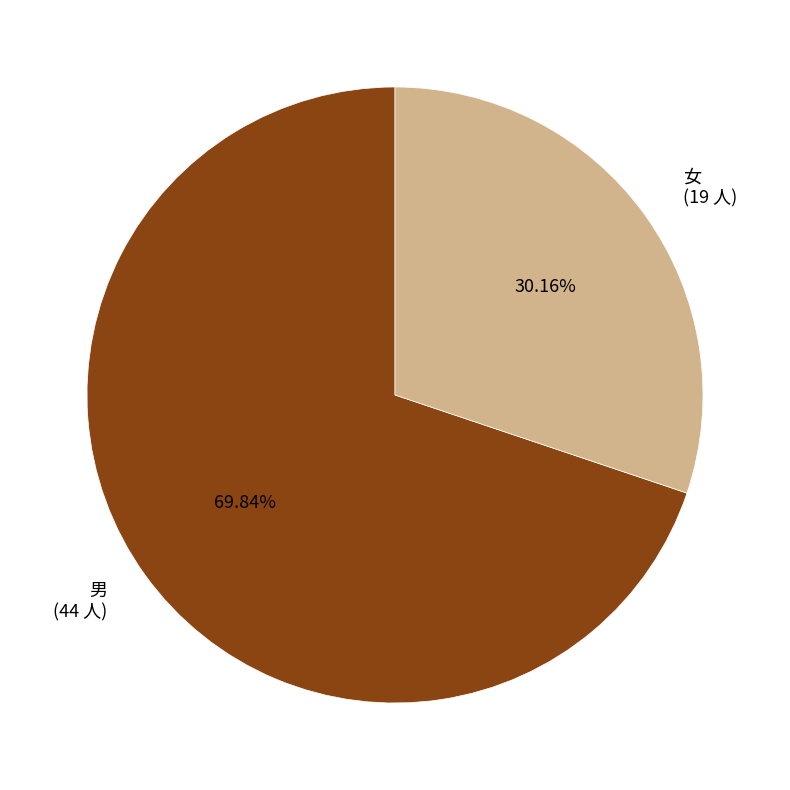

What portion of the pie excludes 男?

30.2%